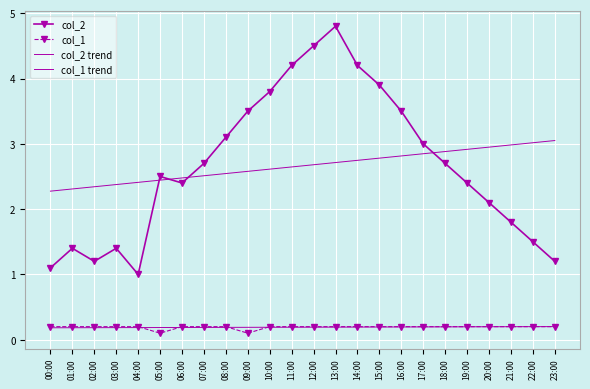

List the labels in order of col_1 trend value, largest first.

23:00, 22:00, 21:00, 20:00, 19:00, 18:00, 17:00, 16:00, 15:00, 14:00, 13:00, 12:00, 11:00, 10:00, 09:00, 08:00, 07:00, 06:00, 05:00, 04:00, 03:00, 02:00, 01:00, 00:00